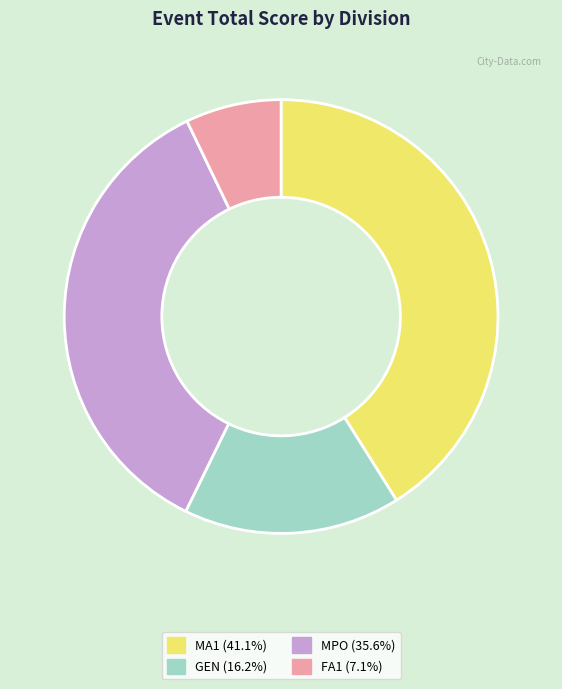

Is there a majority slice in this chart?

No